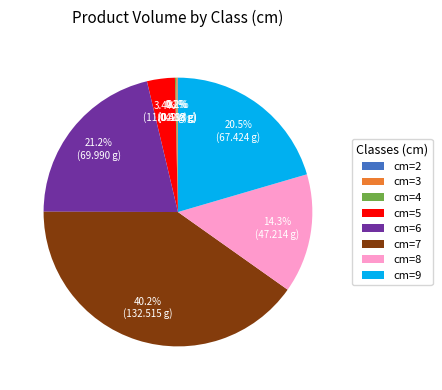

Is there a majority slice in this chart?

No